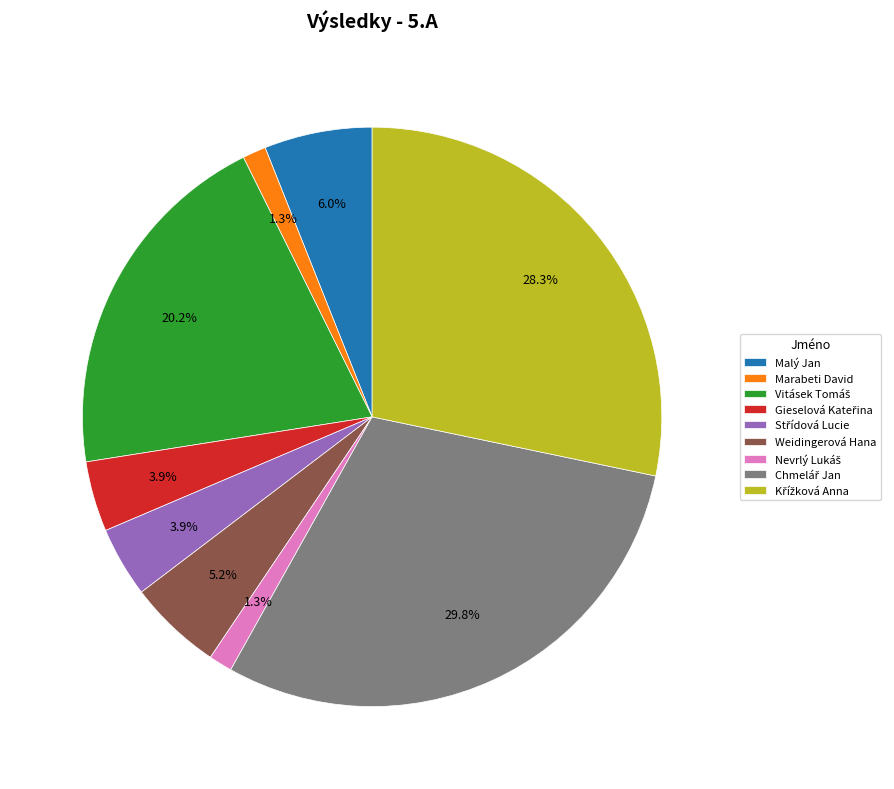

Is Weidingerová Hana the majority of the pie?

No